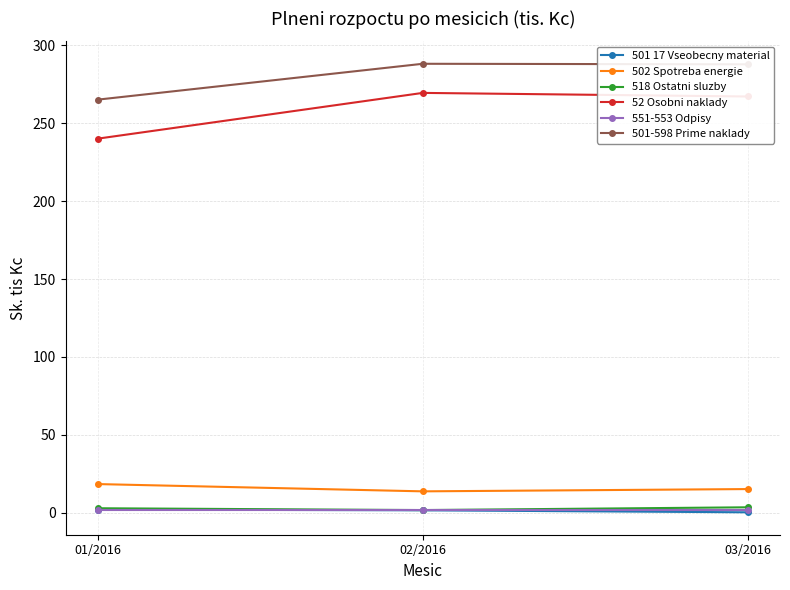

At which label does 502 Spotreba energie reach its peak?

01/2016